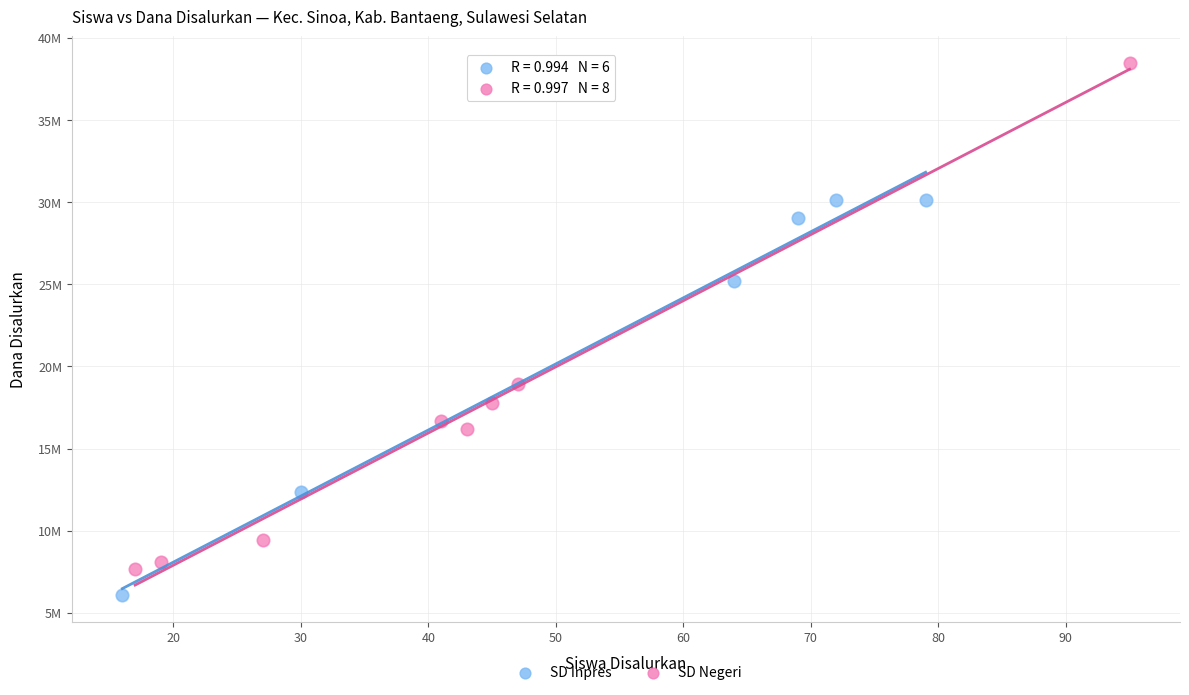

What are all the series names shown in the legend?

SD Inpres, SD Negeri